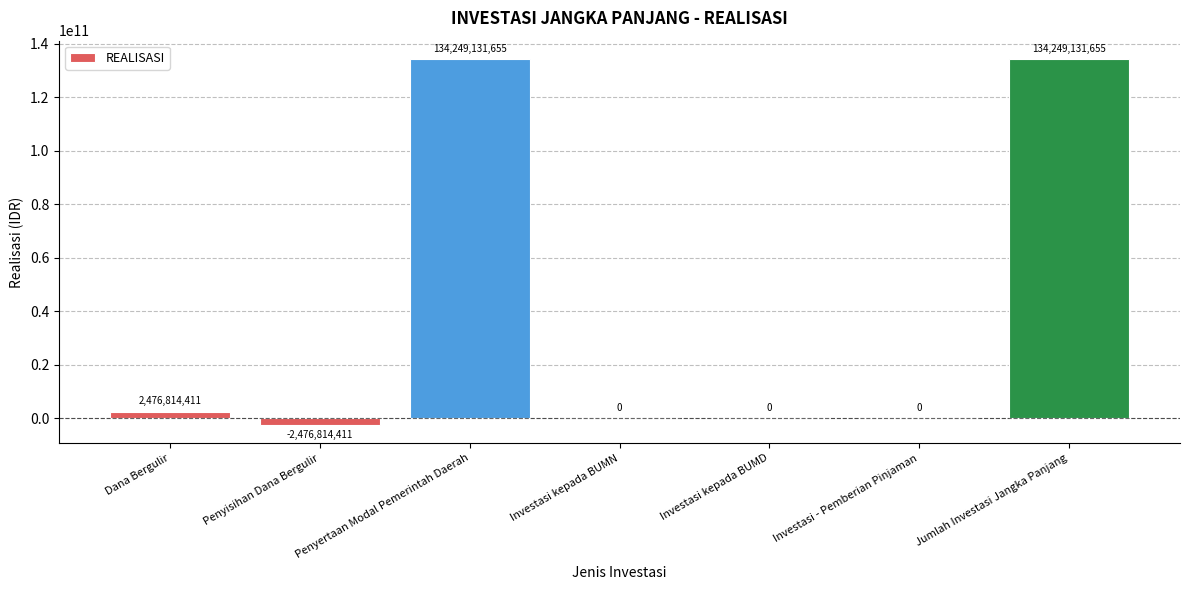

True or false: the data shows -2476814411.0 at Penyisihan Dana Bergulir.

True